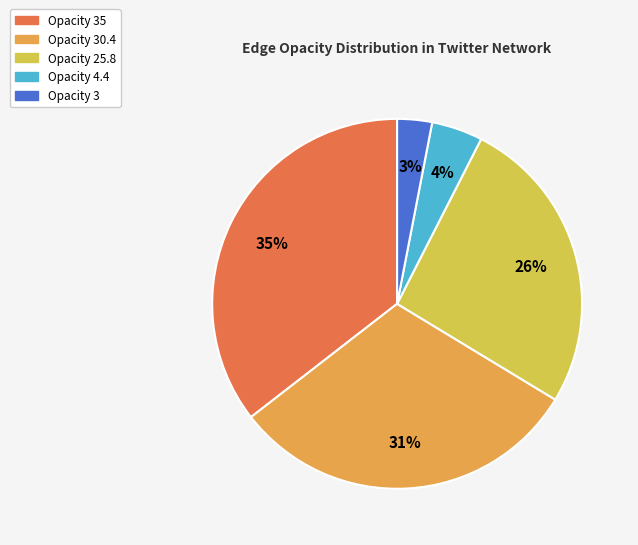

Does Opacity 25.8 represent more than half of the total?

No